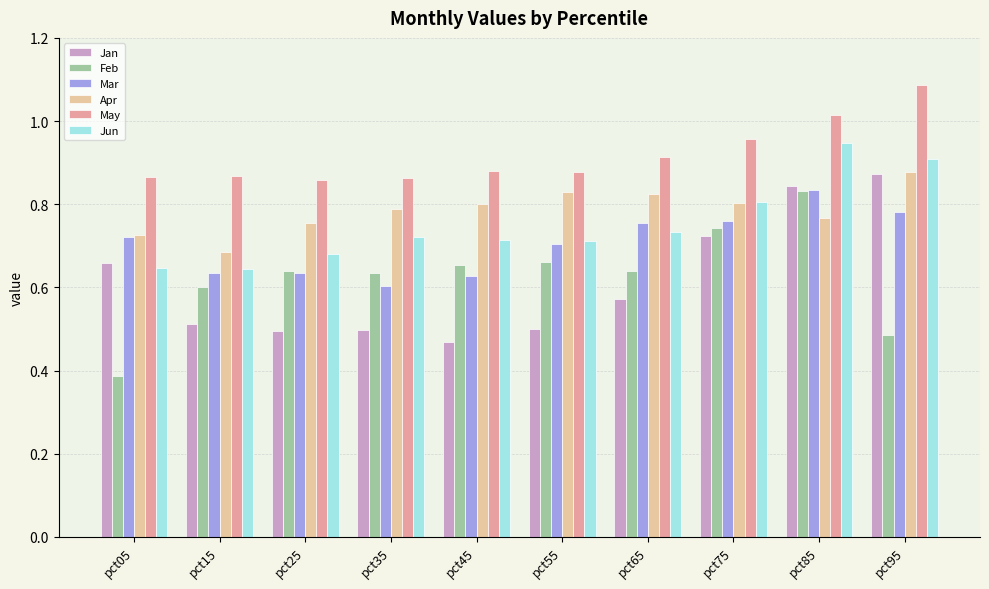

The Jun series shows 1.0 at pct35. True or false?

False